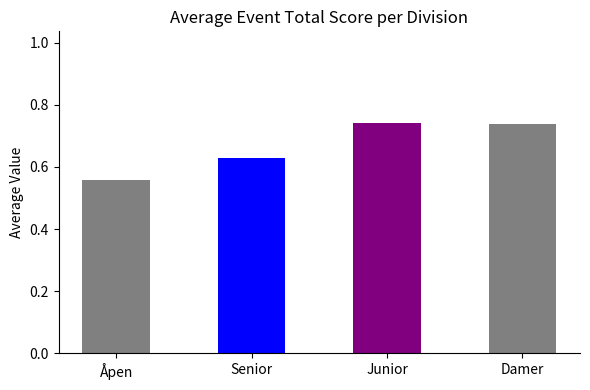

What is the average value?

0.7